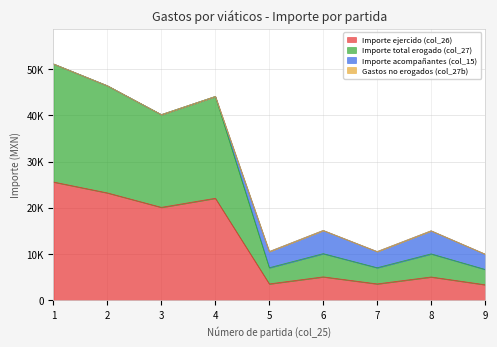

In Importe total erogado (col_27), how many points are higher than both neighbors (excluding endpoints)?

3